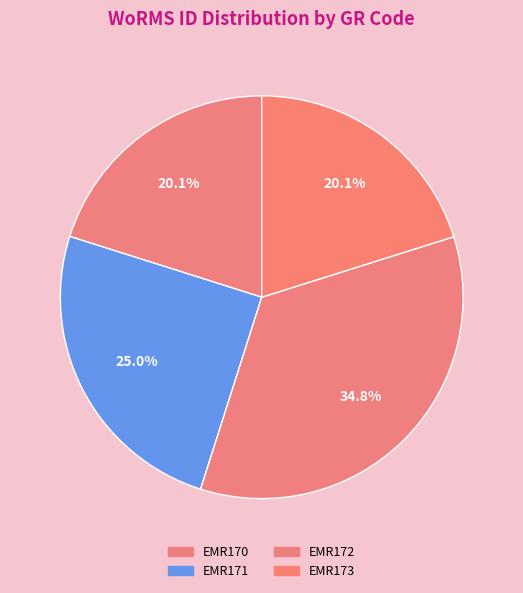

What is the change in value from EMR170 to EMR173?

+164